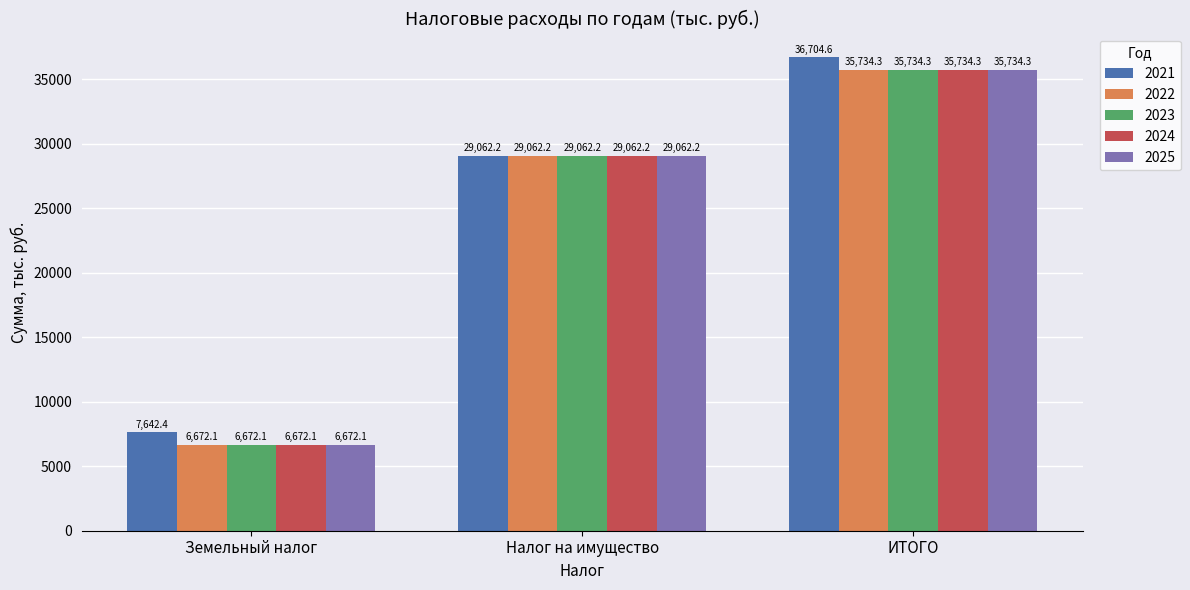

Reading right to left, list all the values displayed in this chart.

2021: 36704.6	29062.2	7642.4
2022: 35734.3	29062.2	6672.1
2023: 35734.3	29062.2	6672.1
2024: 35734.3	29062.2	6672.1
2025: 35734.3	29062.2	6672.1